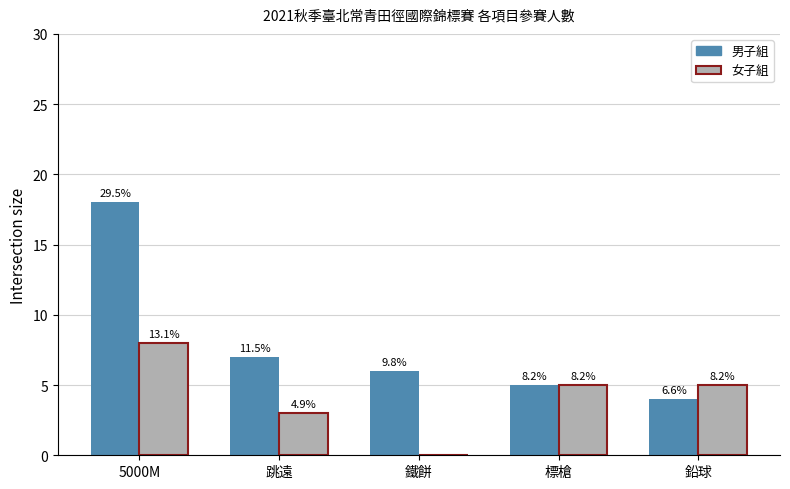

Are the bars grouped side by side (vs. stacked)?

Yes